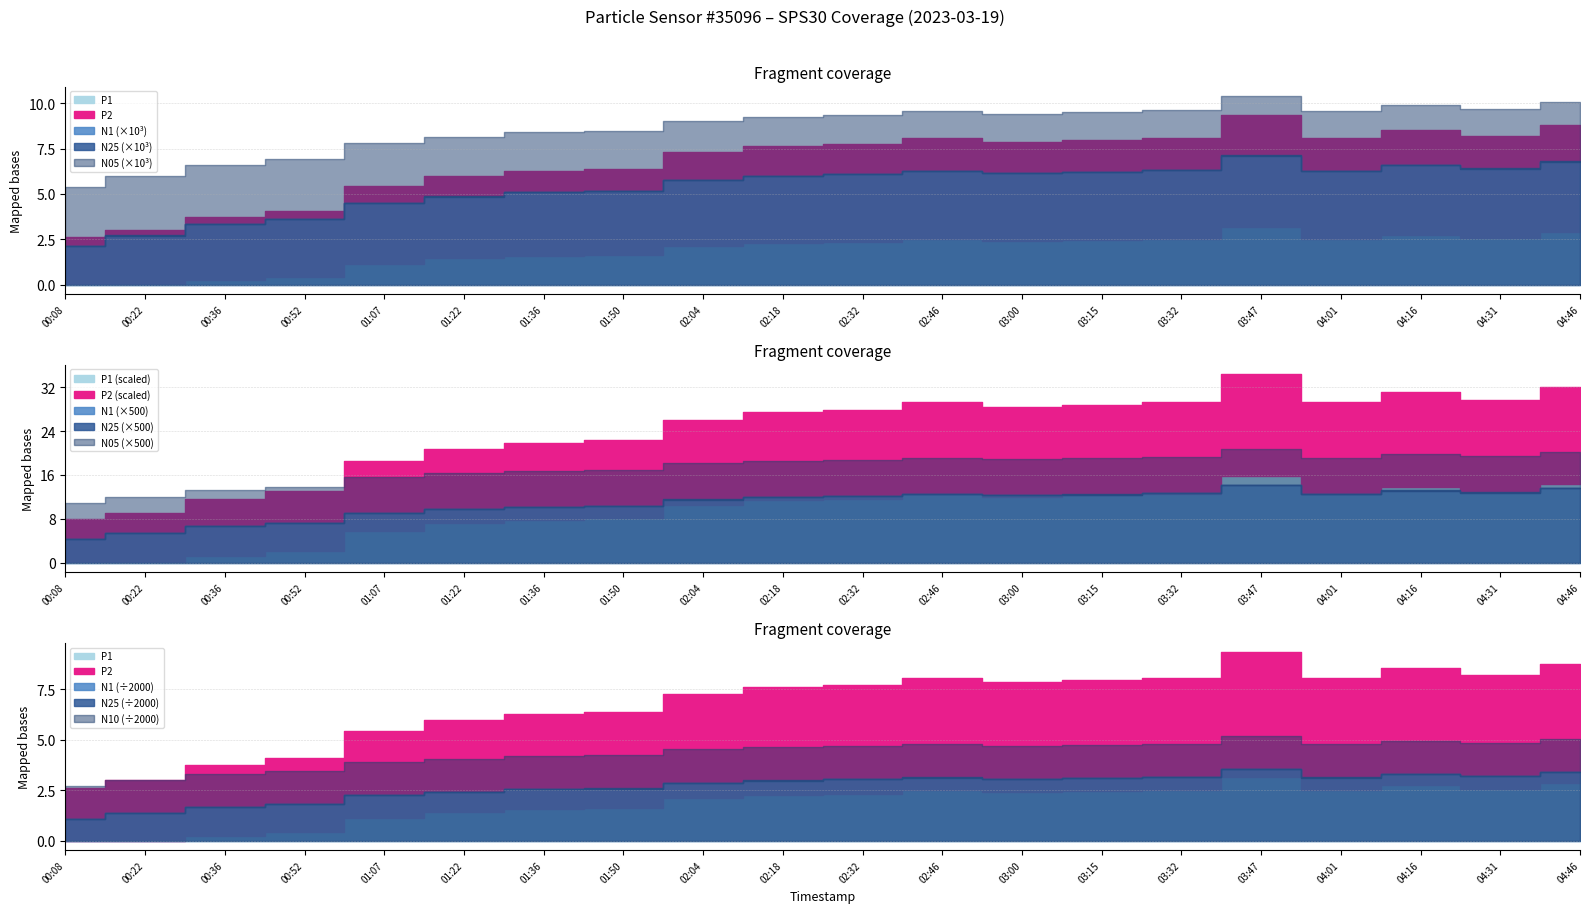

True or false: P1 and N05 cross at least once.

False